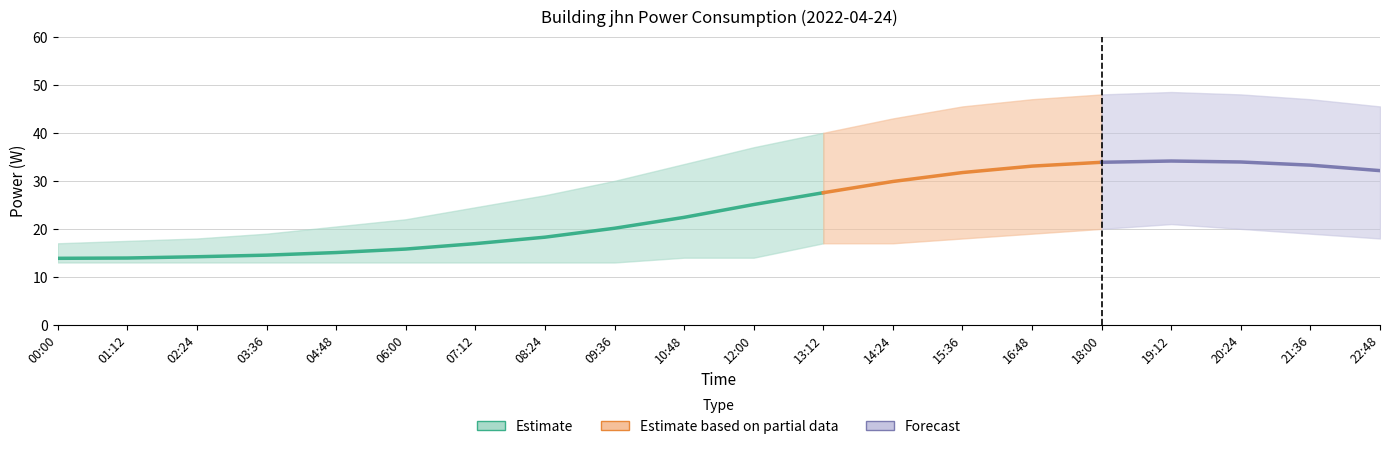

What is the label of the 13th point from the right?

08:24